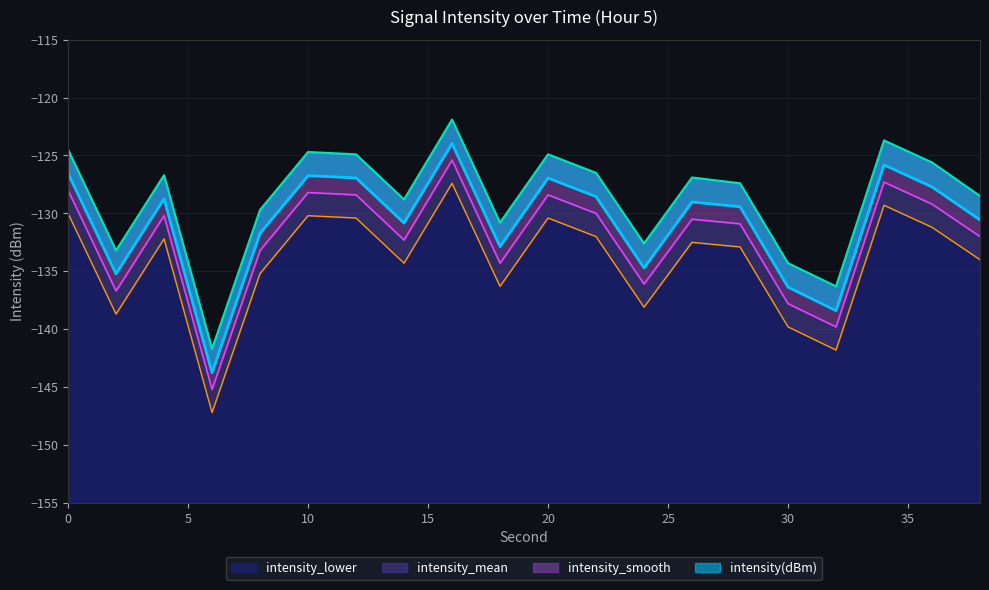

At how many categories does at least one series exceed -125?

6